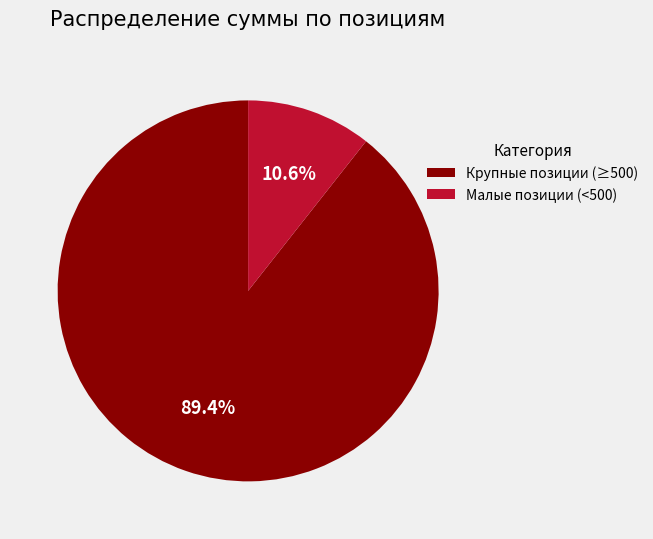

Is Крупные позиции (≥500) the majority of the pie?

Yes